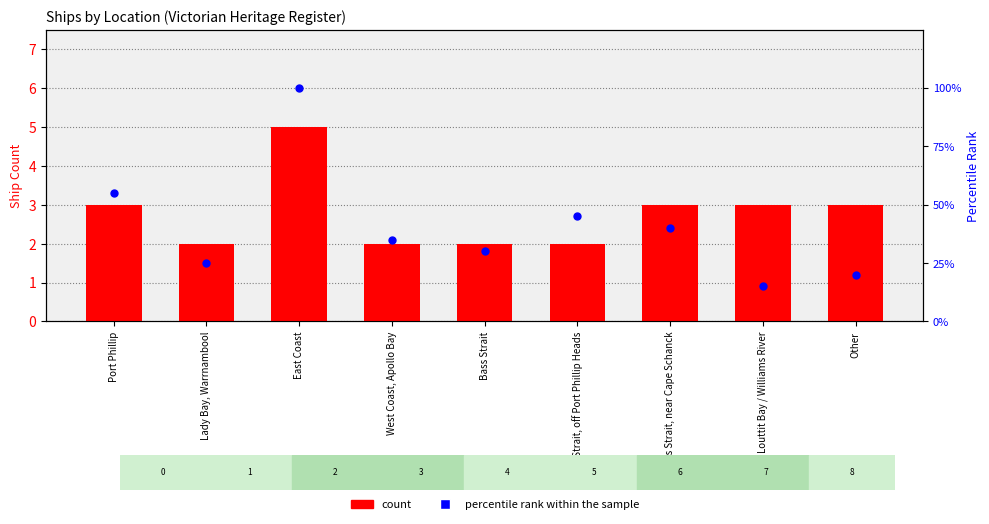

Which series reaches the maximum Y coordinate?

percentile rank within the sample